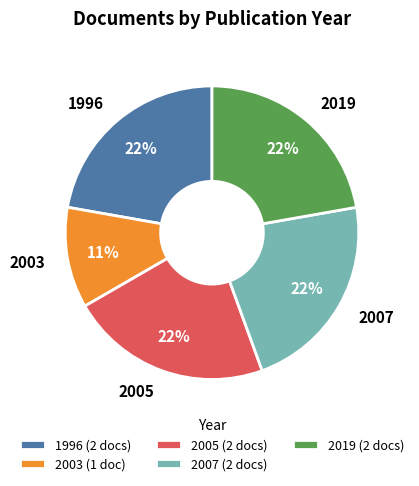

Combined, do 2005 and 2007 account for over 50%?

No